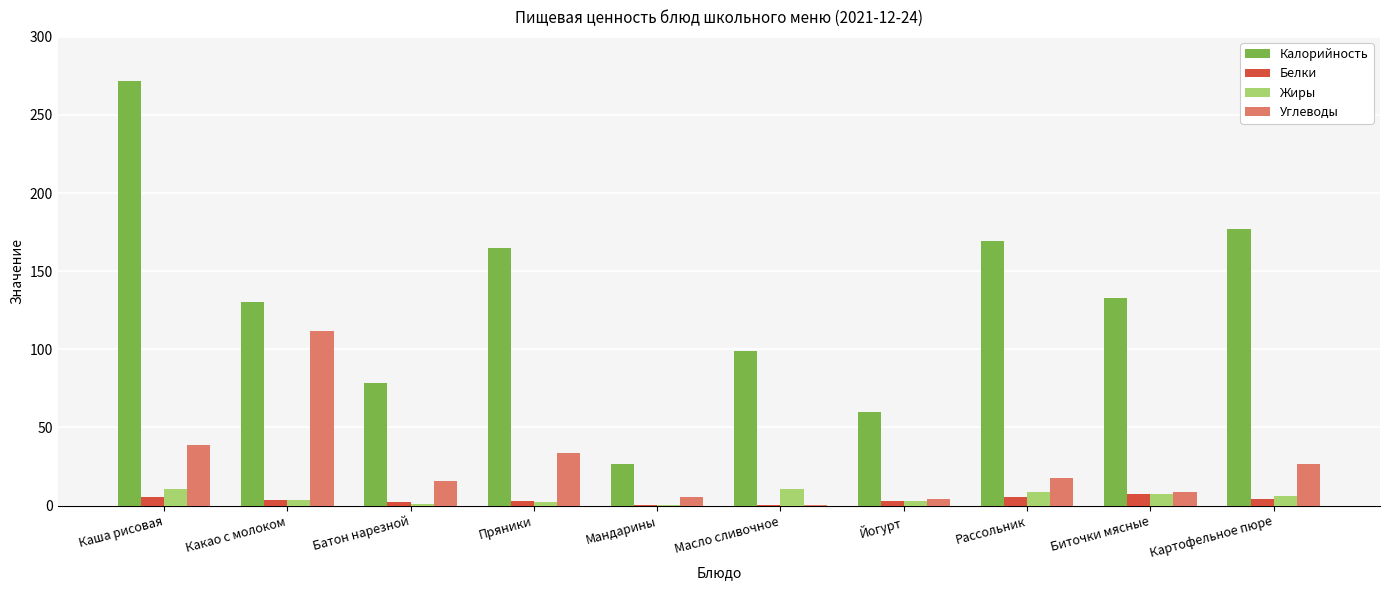

What is the sum of all Белки values?

35.3